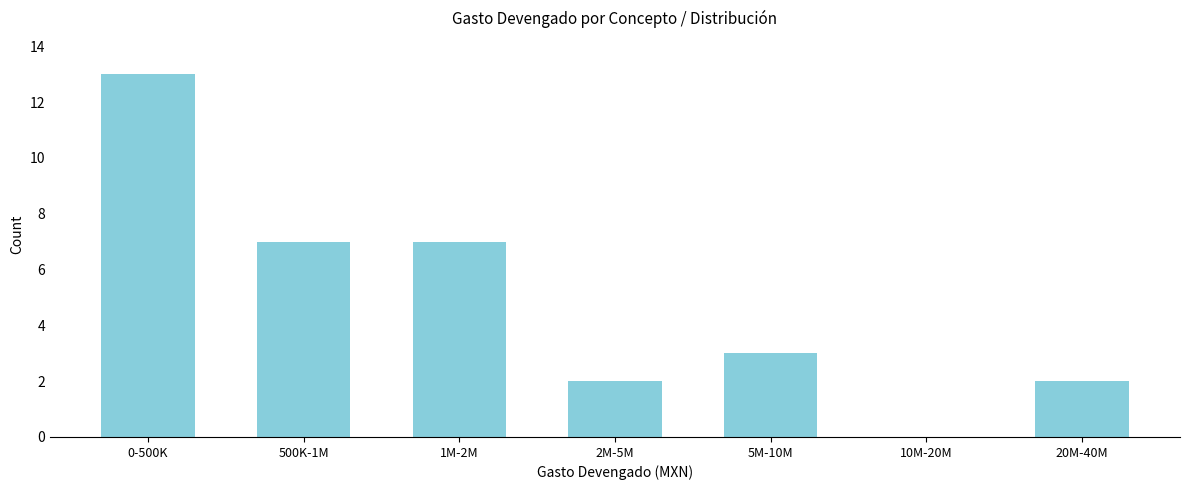

Reading right to left, transcribe all the data shown in this chart.

20M-40M=2	10M-20M=0	5M-10M=3	2M-5M=2	1M-2M=7	500K-1M=7	0-500K=13